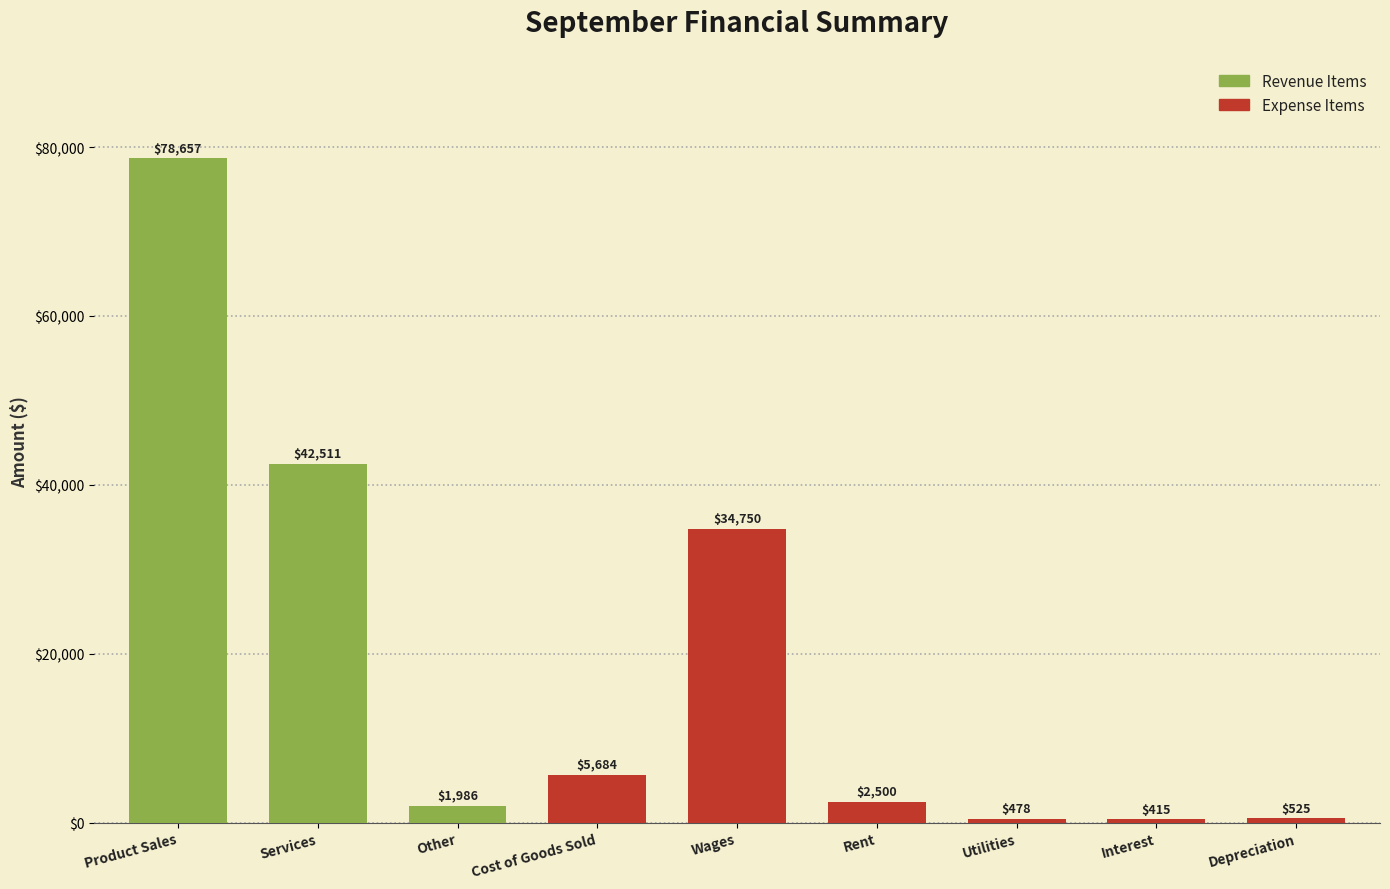

Which category has the highest value across all series?

Product Sales